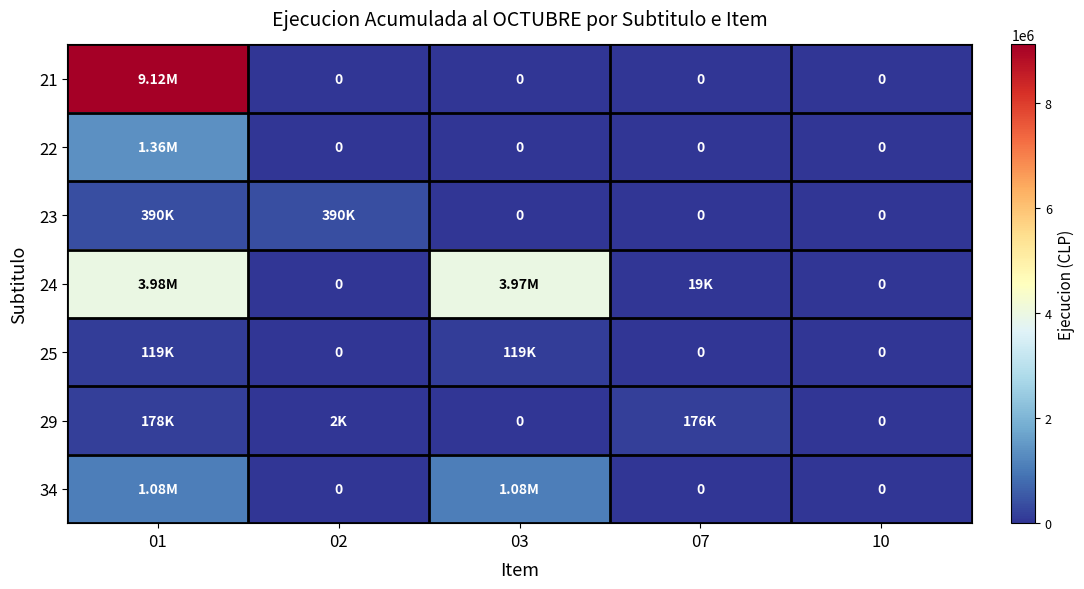

Is it true that 34 equals 0 at 02?

True